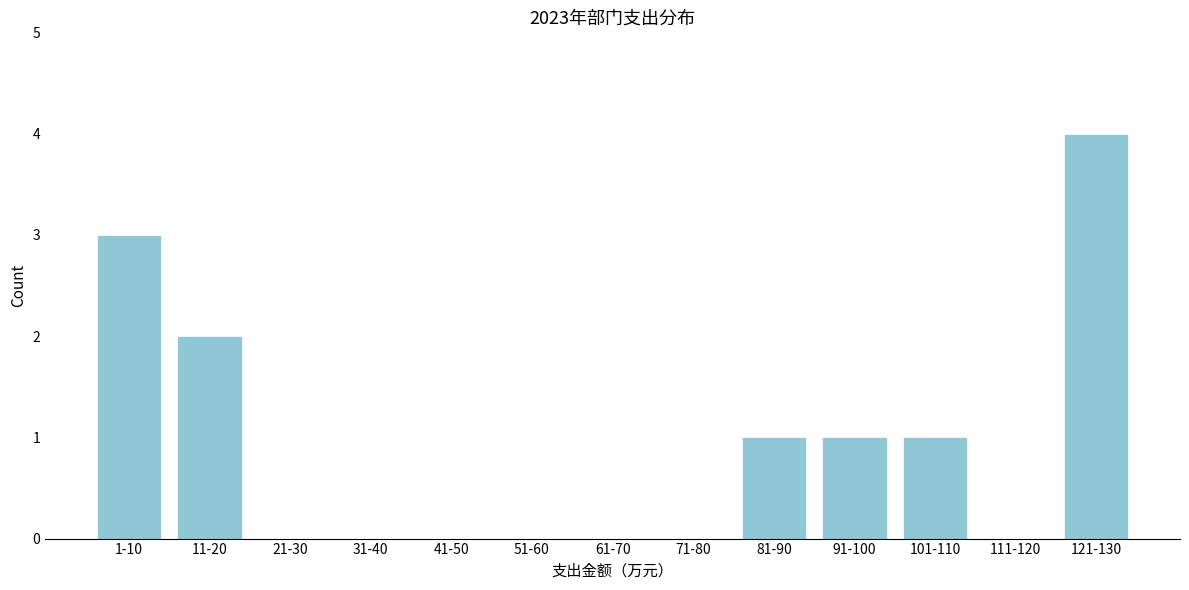

Reading left to right, what are all the values shown in this chart?

1-10=3	11-20=2	21-30=0	31-40=0	41-50=0	51-60=0	61-70=0	71-80=0	81-90=1	91-100=1	101-110=1	111-120=0	121-130=4